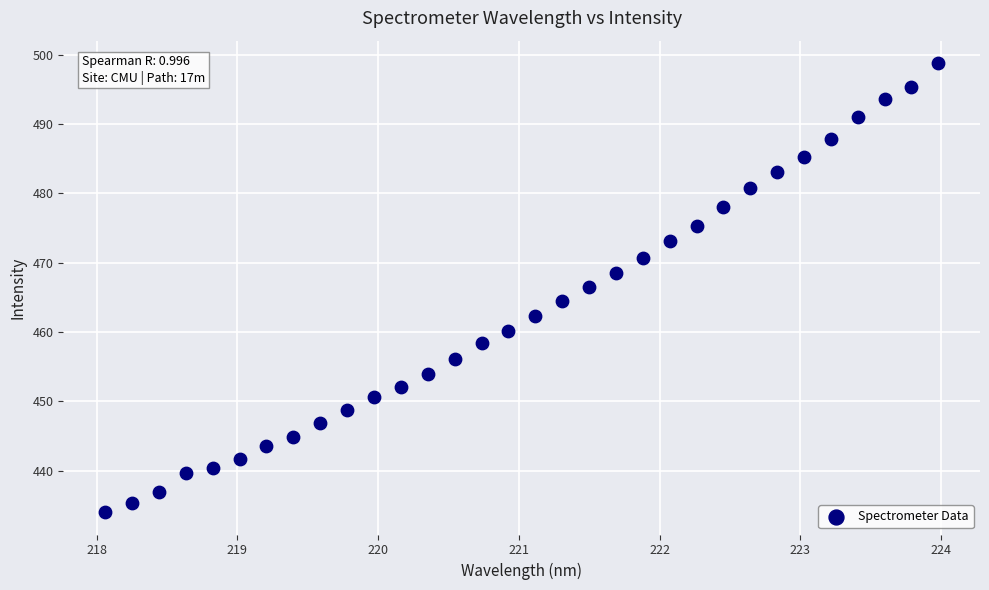

What is the range of X values (max minus min)?

5.9